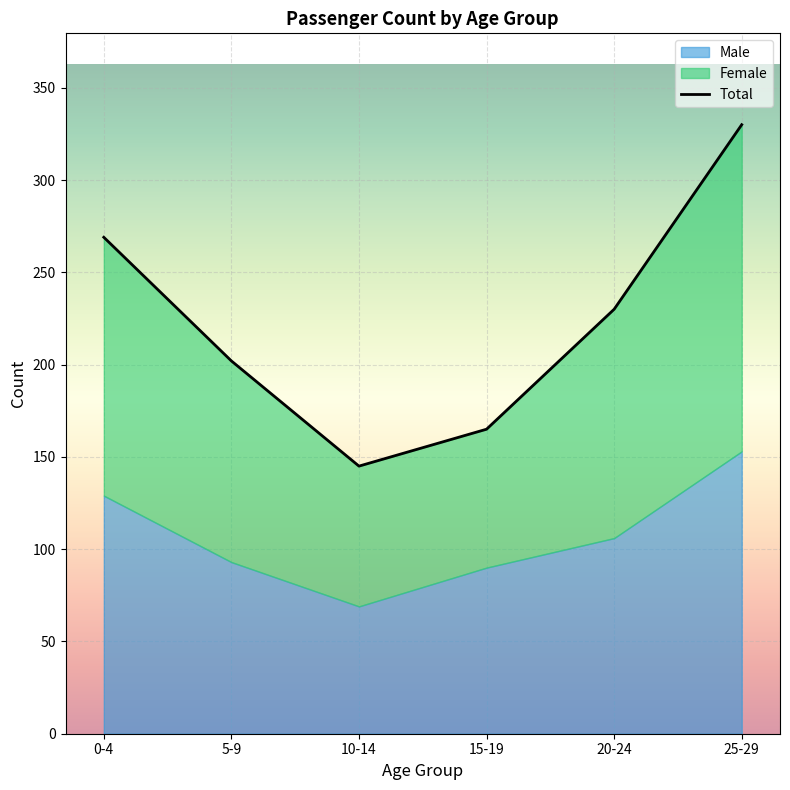

How many data points does each series have?

6